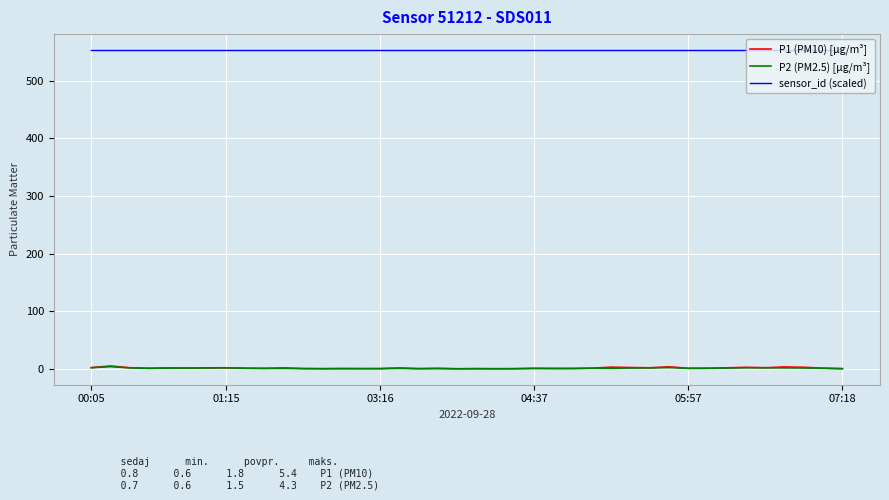

Which series has the largest total across all categories?

sensor_id (scaled)